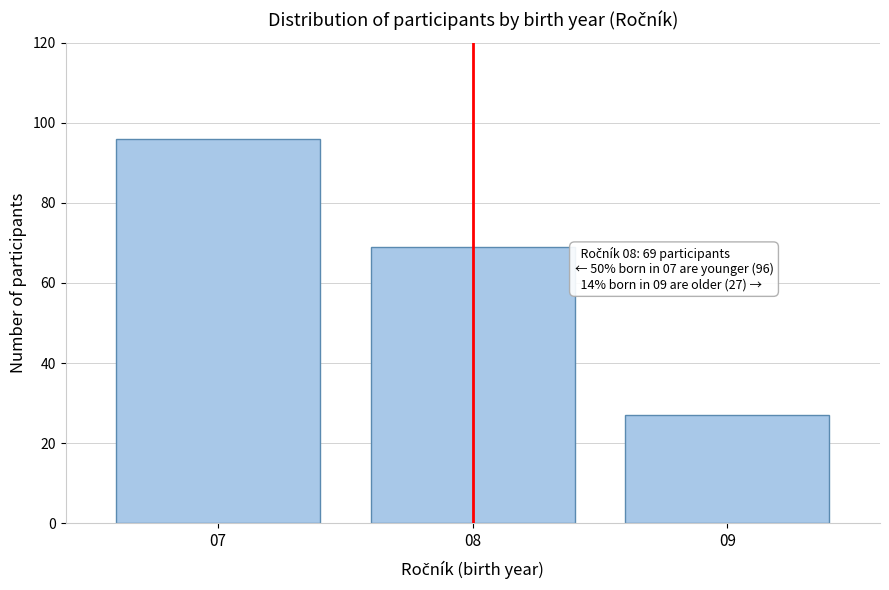

Reading left to right, transcribe all the data shown in this chart.

96	69	27